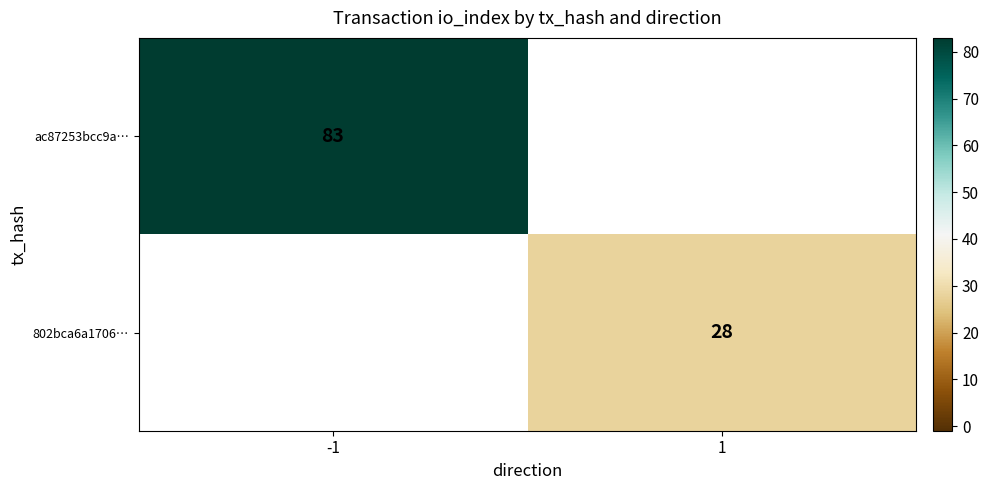

True or false: 802bca6a1706… has a value of 28 at 1.

True